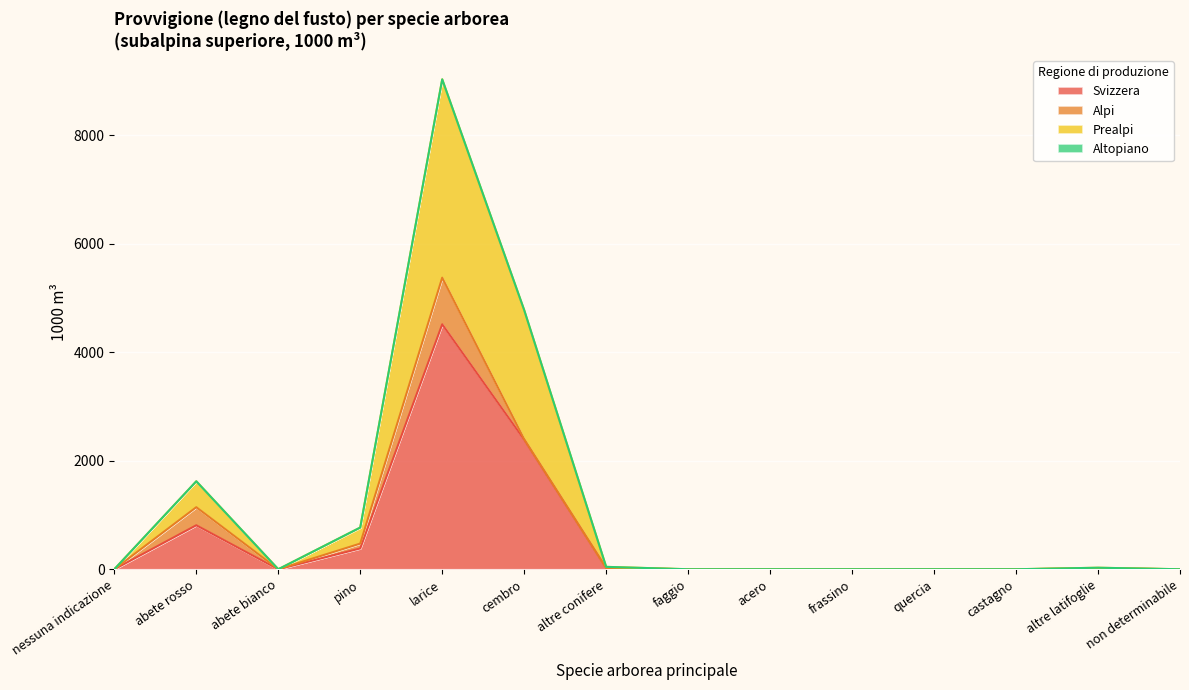

What is the average value of the Svizzera series?

581